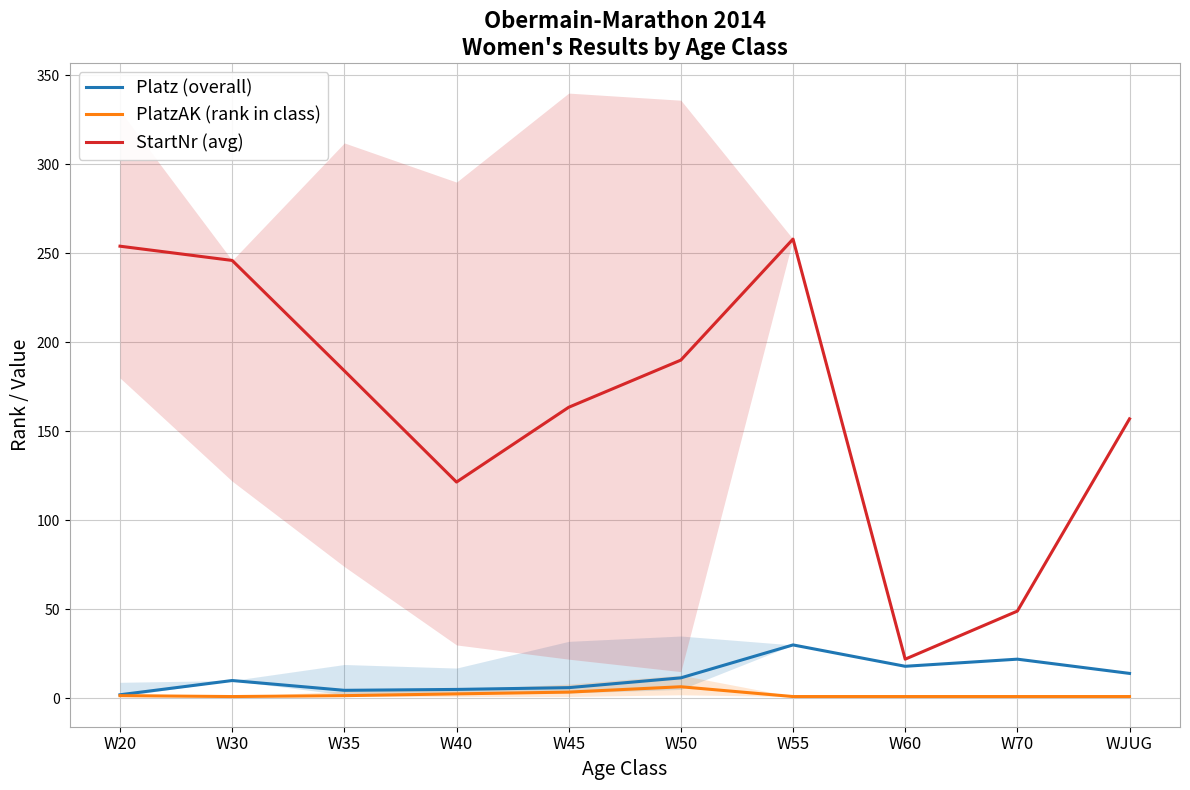

True or false: PlatzAK (rank in class) and Platz (overall) cross at least once.

False